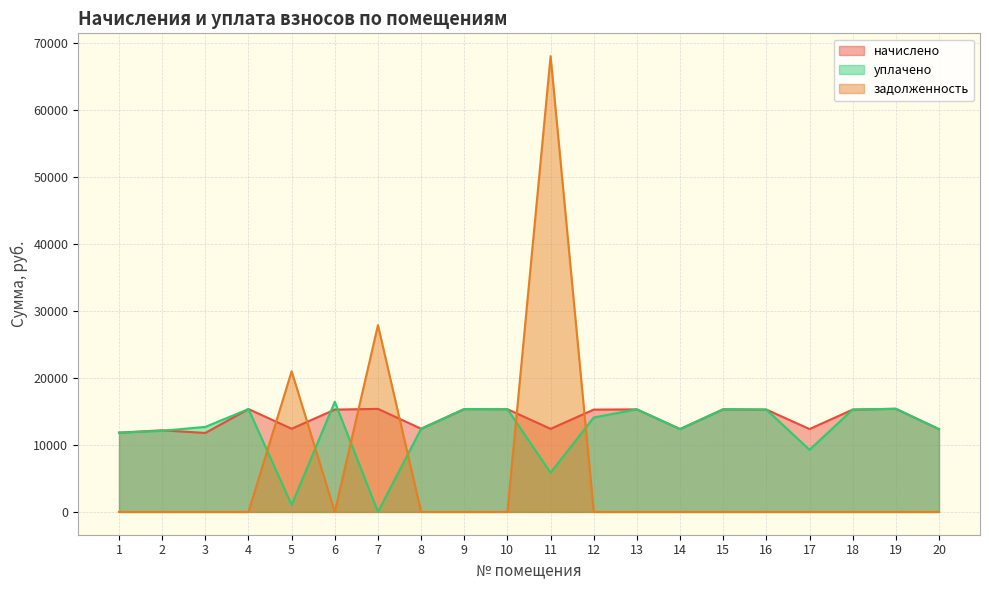

What is the value of the начислено point at the 10th from the left?

15329.3